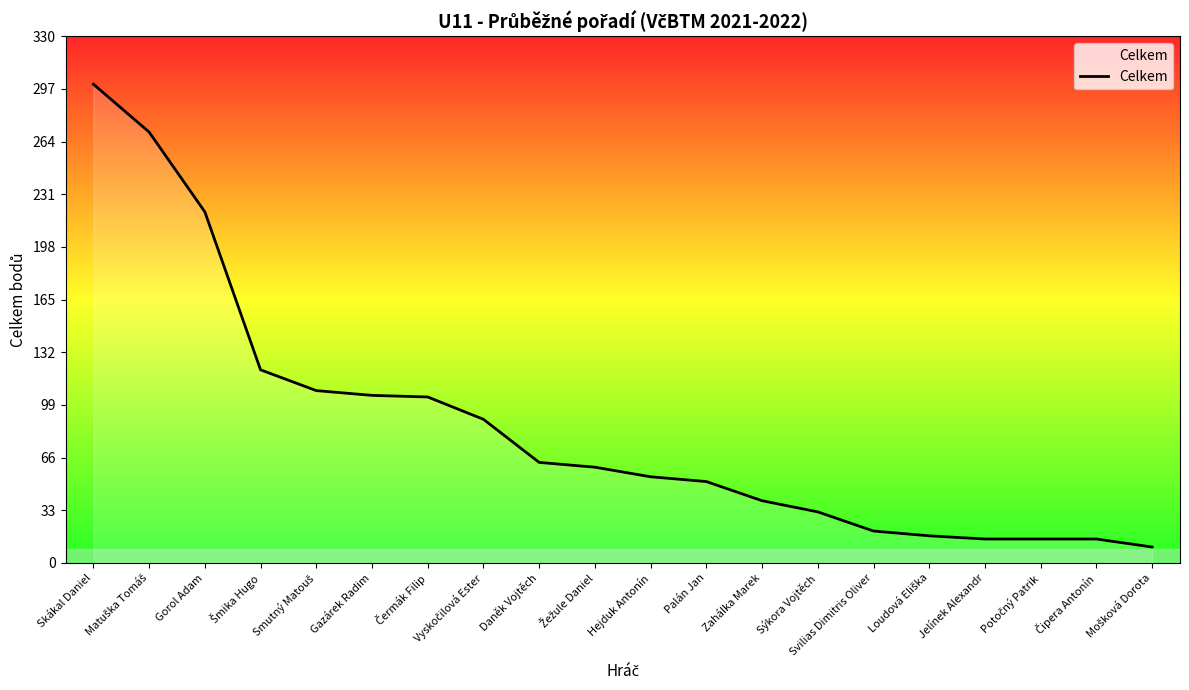

Between Gazárek Radim and Svilias Dimitris Oliver, which is larger?

Gazárek Radim